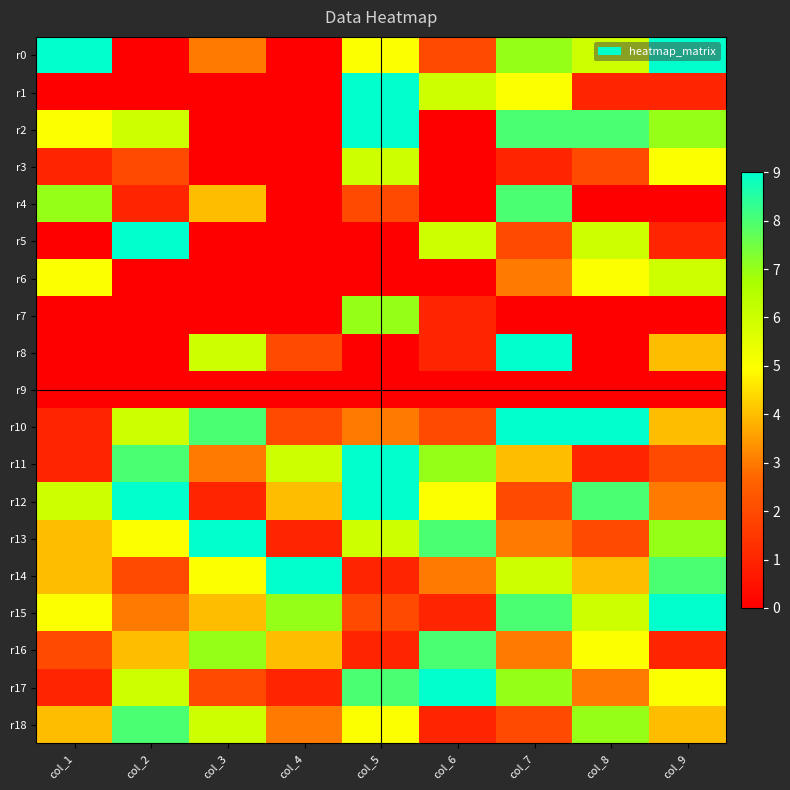

Reading left to right, transcribe all the data shown in this chart.

r0: col_1=9	col_2=0	col_3=3	col_4=0	col_5=5	col_6=2	col_7=7	col_8=6	col_9=9
r1: col_1=0	col_2=0	col_3=0	col_4=0	col_5=9	col_6=6	col_7=5	col_8=1	col_9=1
r2: col_1=5	col_2=6	col_3=0	col_4=0	col_5=9	col_6=0	col_7=8	col_8=8	col_9=7
r3: col_1=1	col_2=2	col_3=0	col_4=0	col_5=6	col_6=0	col_7=1	col_8=2	col_9=5
r4: col_1=7	col_2=1	col_3=4	col_4=0	col_5=2	col_6=0	col_7=8	col_8=0	col_9=0
r5: col_1=0	col_2=9	col_3=0	col_4=0	col_5=0	col_6=6	col_7=2	col_8=6	col_9=1
r6: col_1=5	col_2=0	col_3=0	col_4=0	col_5=0	col_6=0	col_7=3	col_8=5	col_9=6
r7: col_1=0	col_2=0	col_3=0	col_4=0	col_5=7	col_6=1	col_7=0	col_8=0	col_9=0
r8: col_1=0	col_2=0	col_3=6	col_4=2	col_5=0	col_6=1	col_7=9	col_8=0	col_9=4
r9: col_1=0	col_2=0	col_3=0	col_4=0	col_5=0	col_6=0	col_7=0	col_8=0	col_9=0
r10: col_1=1	col_2=6	col_3=8	col_4=2	col_5=3	col_6=2	col_7=9	col_8=9	col_9=4
r11: col_1=1	col_2=8	col_3=3	col_4=6	col_5=9	col_6=7	col_7=4	col_8=1	col_9=2
r12: col_1=6	col_2=9	col_3=1	col_4=4	col_5=9	col_6=5	col_7=2	col_8=8	col_9=3
r13: col_1=4	col_2=5	col_3=9	col_4=1	col_5=6	col_6=8	col_7=3	col_8=2	col_9=7
r14: col_1=4	col_2=2	col_3=5	col_4=9	col_5=1	col_6=3	col_7=6	col_8=4	col_9=8
r15: col_1=5	col_2=3	col_3=4	col_4=7	col_5=2	col_6=1	col_7=8	col_8=6	col_9=9
r16: col_1=2	col_2=4	col_3=7	col_4=4	col_5=1	col_6=8	col_7=3	col_8=5	col_9=1
r17: col_1=1	col_2=6	col_3=2	col_4=1	col_5=8	col_6=9	col_7=7	col_8=3	col_9=5
r18: col_1=4	col_2=8	col_3=6	col_4=3	col_5=5	col_6=1	col_7=2	col_8=7	col_9=4